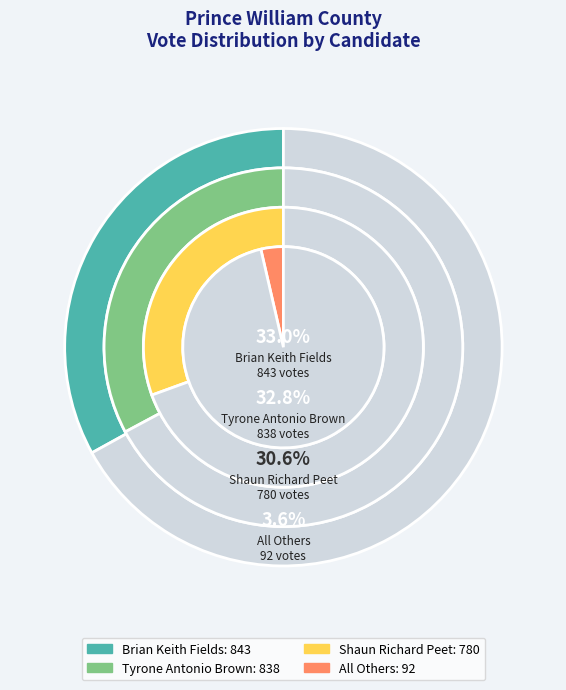

How many segments does this pie chart have?

4